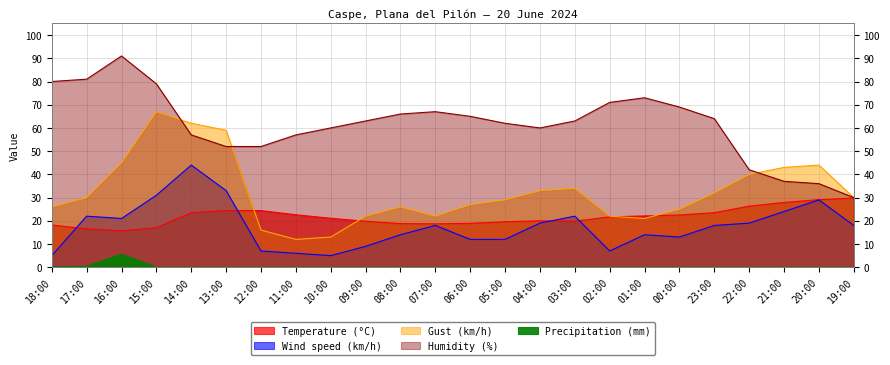

Reading right to left, what are all the values shown in this chart?

Temperature (°C): 29.8	29.1	27.9	26.3	23.5	22.5	22.1	21.7	19.8	20.0	19.6	18.9	18.7	18.8	19.8	21.1	22.6	24.4	24.4	23.5	17.0	15.7	16.5	18.2
Wind speed (km/h): 18.0	29.0	24.0	19.0	18.0	13.0	14.0	7.0	22.0	19.0	12.0	12.0	18.0	14.0	9.0	5.0	6.0	7.0	33.0	44.0	31.0	21.0	22.0	5.0
Gust (km/h): 30.0	44.0	43.0	40.0	32.0	25.0	21.0	22.0	34.0	33.0	29.0	27.0	22.0	26.0	22.0	13.0	12.0	16.0	59.0	62.0	67.0	45.0	30.0	26.0
Humidity (%): 30.0	36.0	37.0	42.0	64.0	69.0	73.0	71.0	63.0	60.0	62.0	65.0	67.0	66.0	63.0	60.0	57.0	52.0	52.0	57.0	79.0	91.0	81.0	80.0
Precipitation (mm): 0.0	0.0	0.0	0.0	0.0	0.0	0.0	0.0	0.0	0.0	0.0	0.0	0.0	0.0	0.0	0.0	0.0	0.0	0.0	0.0	0.0	5.6	0.4	0.2